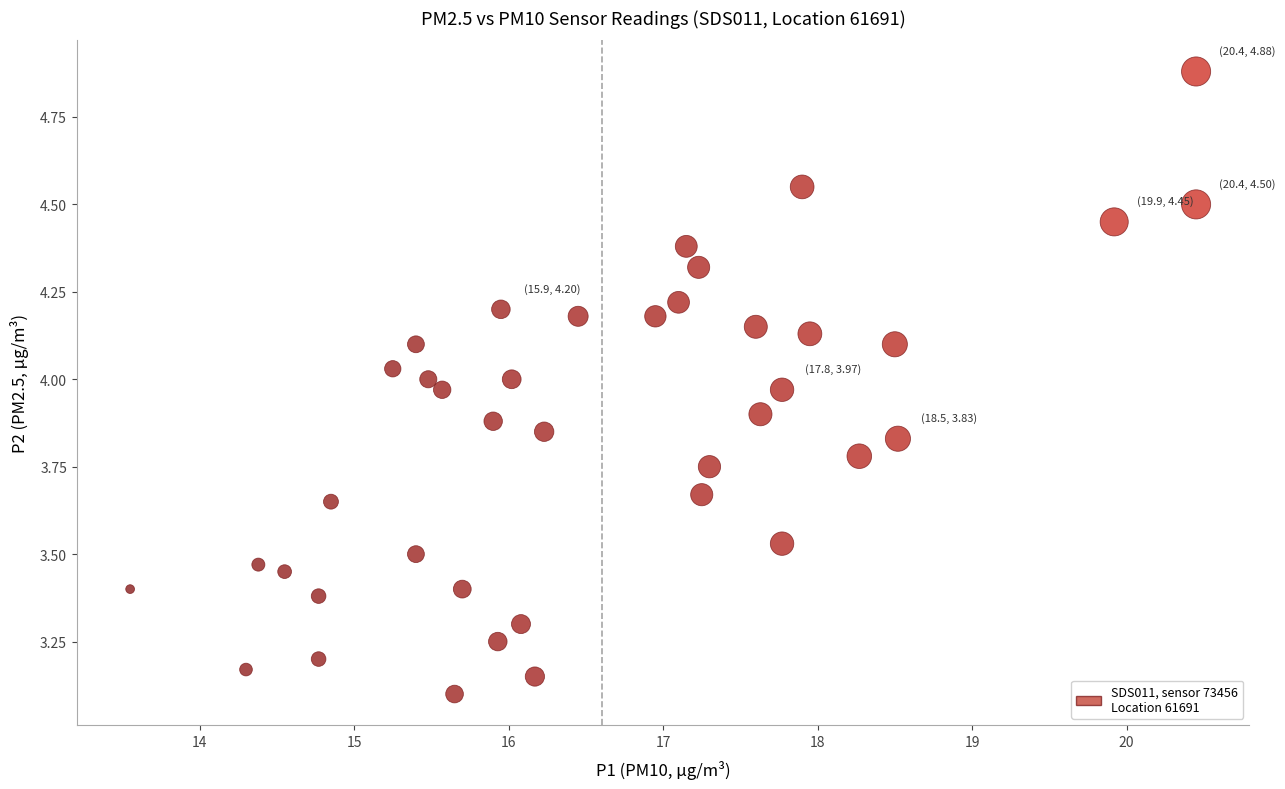

What is the range of X values (max minus min)?

6.9